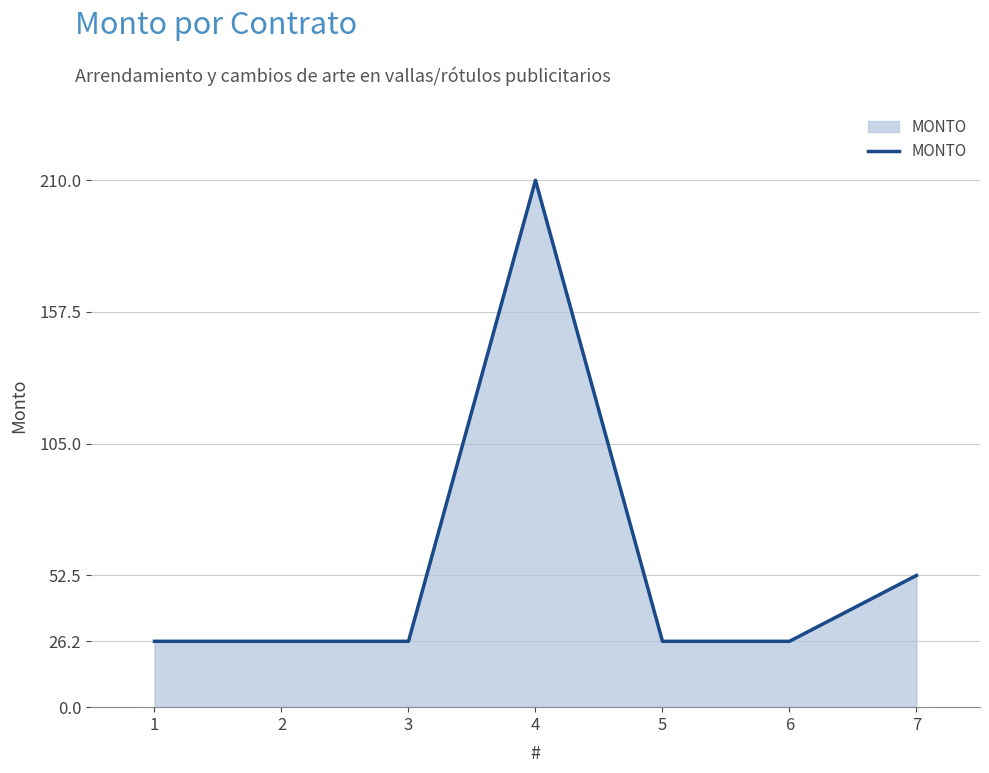

What is the difference between the maximum and second lowest values?

183.8